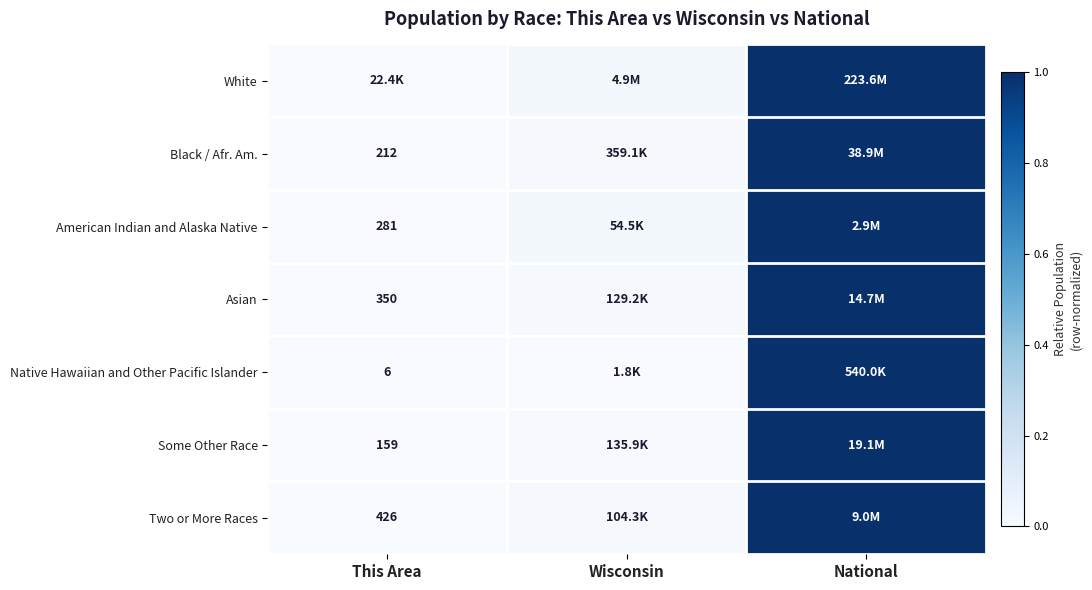

At which category is the sum across all series the highest?

National